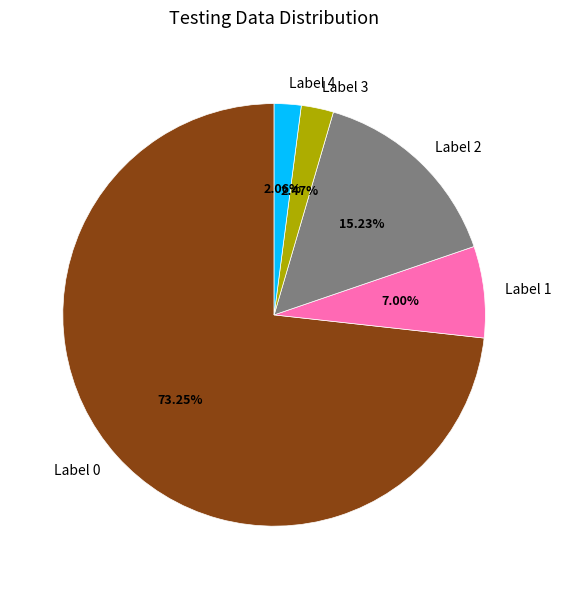

Do Label 1 and Label 2 together represent more than half of the pie?

No